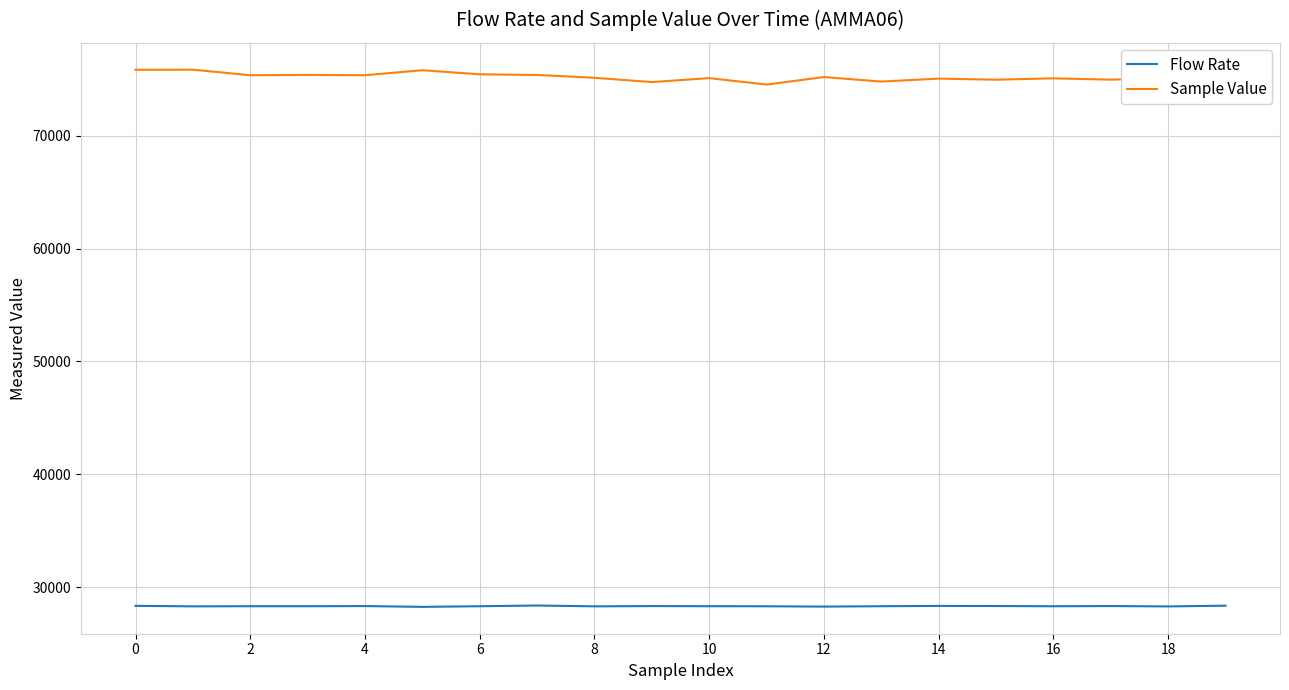

What is the maximum value for Flow Rate?

28374.3